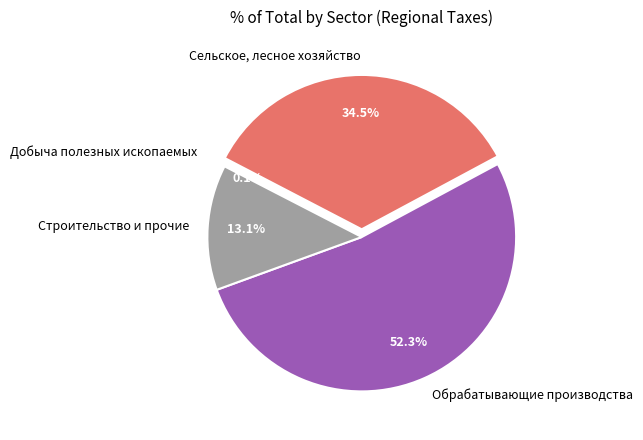

What percentage is NOT represented by Обрабатывающие производства?

47.7%